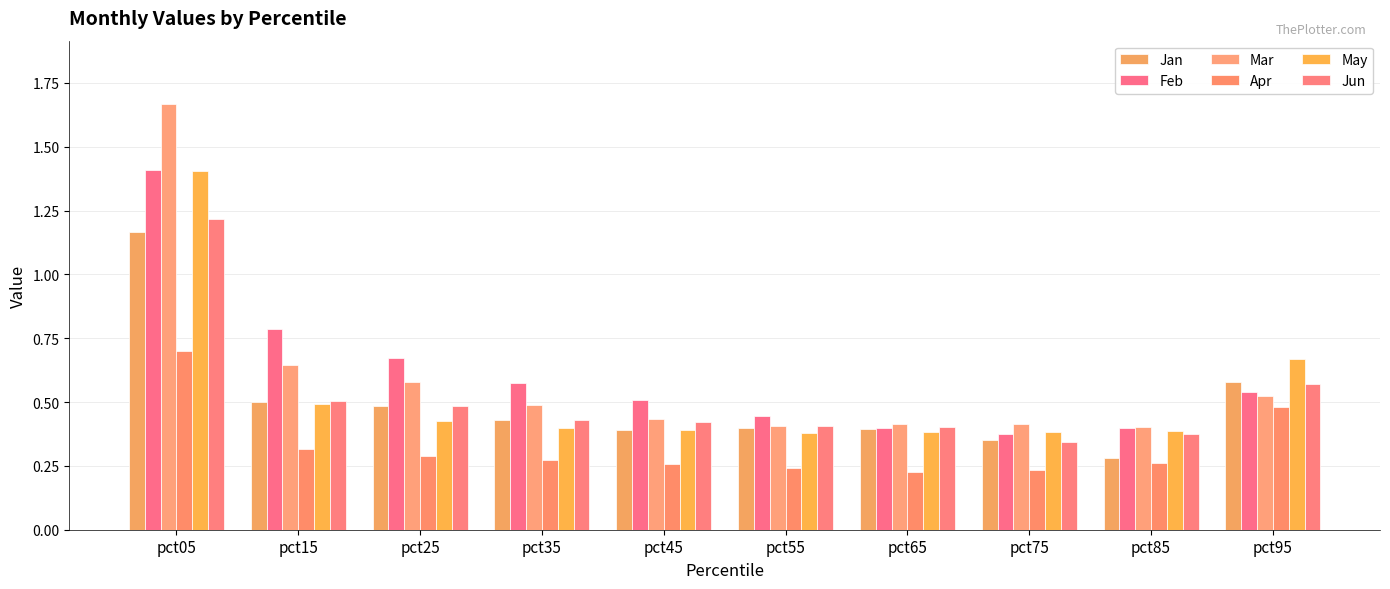

At how many categories does at least one series exceed 1?

1